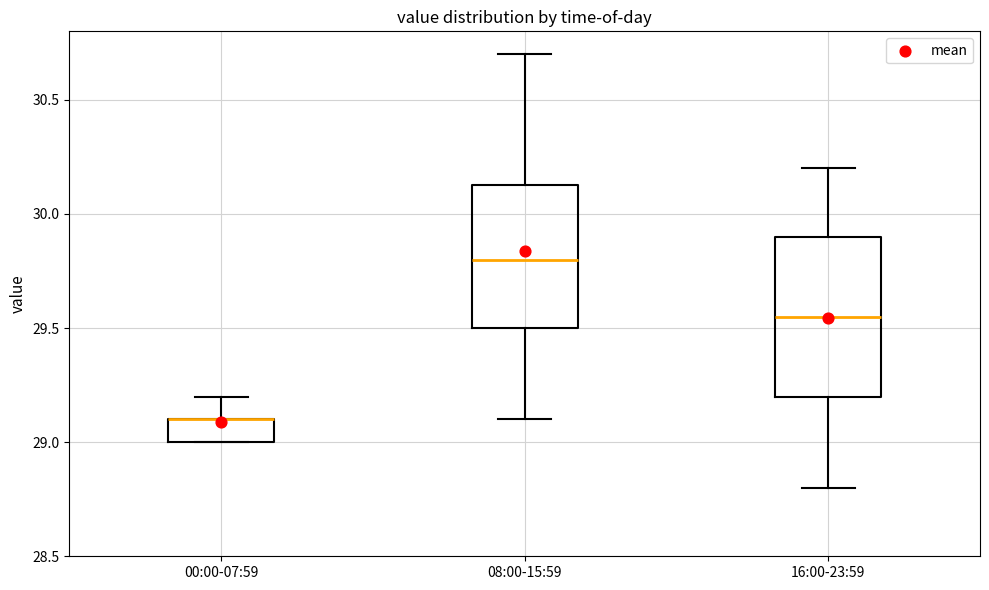

Reading left to right, read every box against the y-axis: the position of its median line, the range the box covers, and the ends of its whiskers. The values are not printed on the chart, so give them approximately, as read against the axis.

00:00-07:59: median 29.10 (drawn on the box's upper edge), box 29.00 to 29.10, whiskers 29.00 to 29.20
08:00-15:59: median 29.80, box 29.50 to 30.15, whiskers 29.10 to 30.70
16:00-23:59: median 29.55, box 29.20 to 29.90, whiskers 28.80 to 30.20